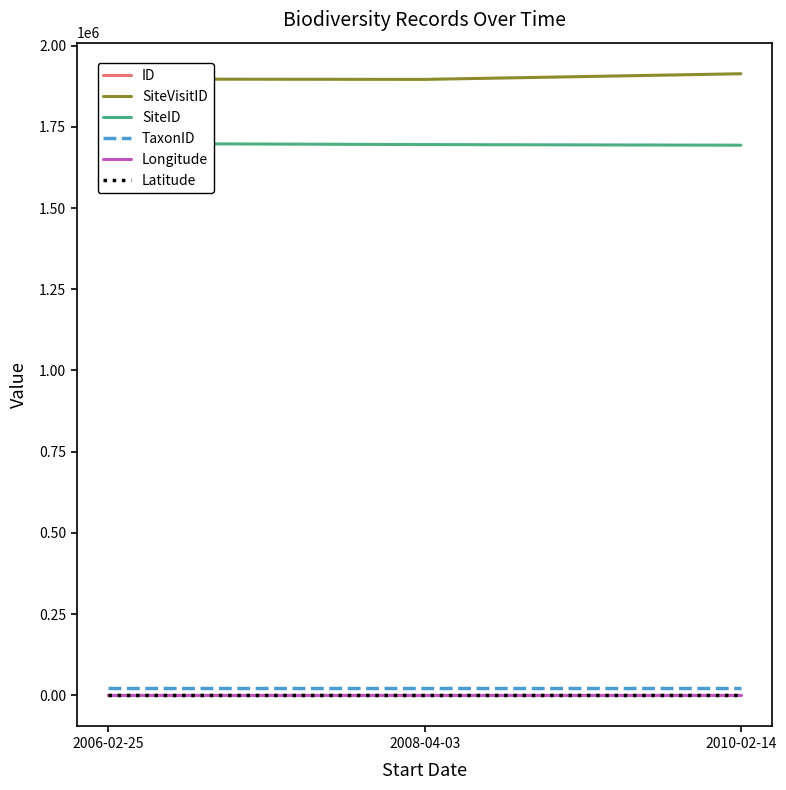

The value of SiteVisitID at 2010-02-14 is 495567.9. True or false?

False